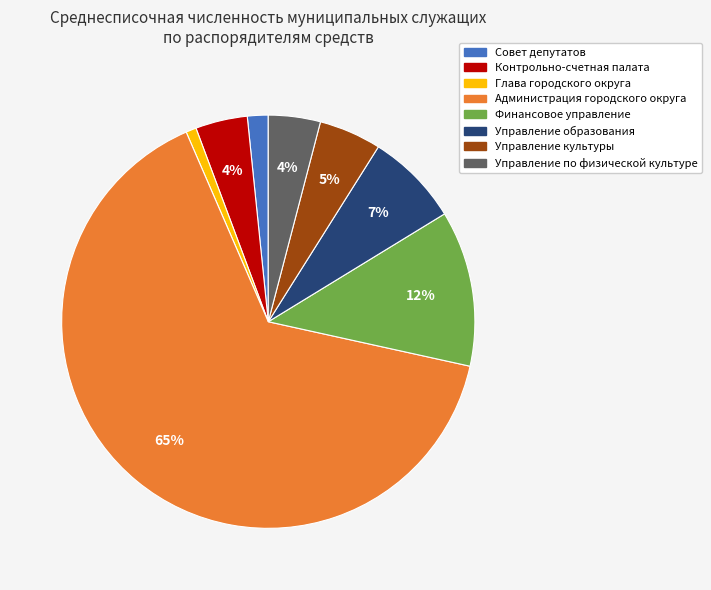

To the nearest percent, what percentage of the pie is Контрольно-счетная палата?

4%